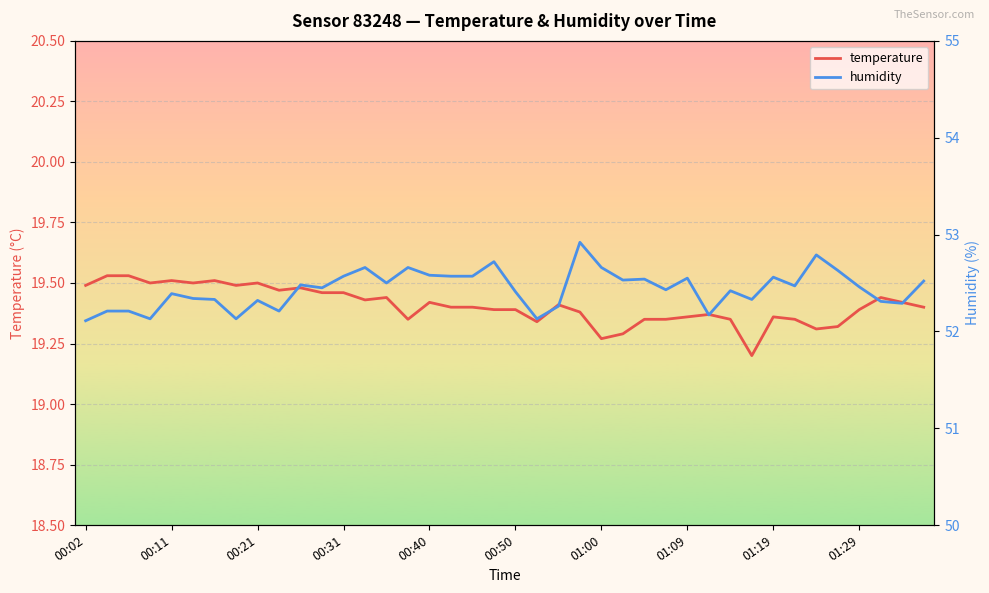

At how many categories does at least one series exceed 46?

40